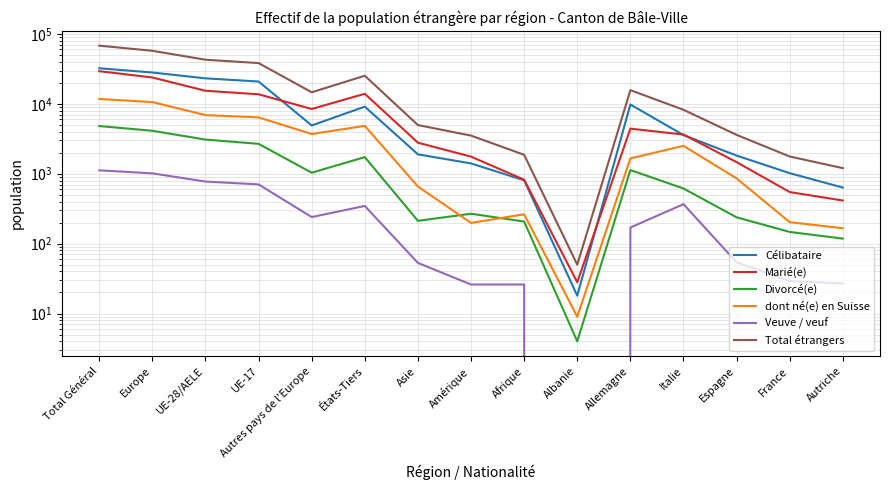

What is the total value across all series at États-Tiers?

55228